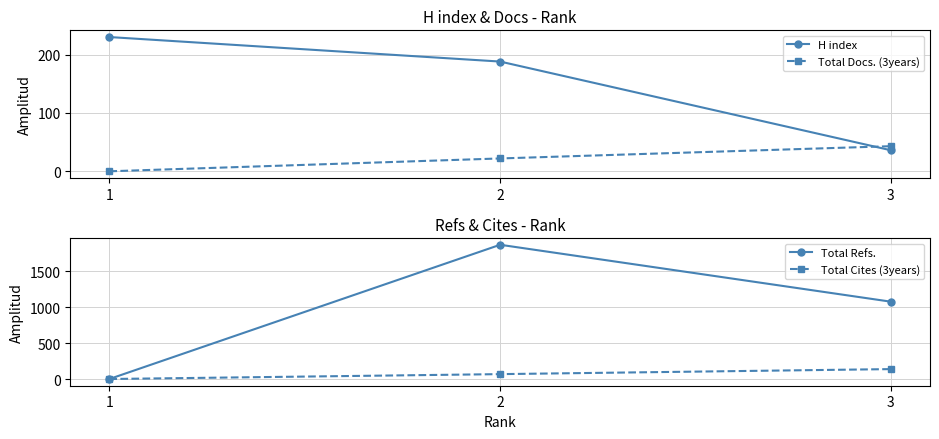

The value of Total Docs. (3years) at 2 is 39. True or false?

False